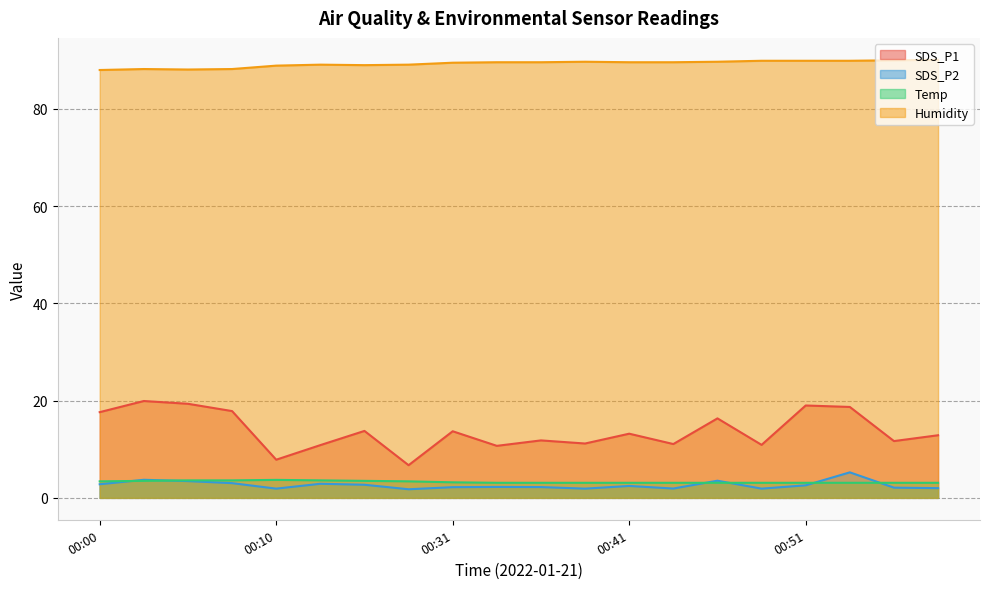

Rank the categories by Humidity value from lowest to highest.

00:00, 00:05, 00:03, 00:08, 00:10, 00:15, 00:13, 00:18, 00:31, 00:33, 00:36, 00:41, 00:43, 00:38, 00:46, 00:48, 00:51, 00:53, 00:55, 00:58